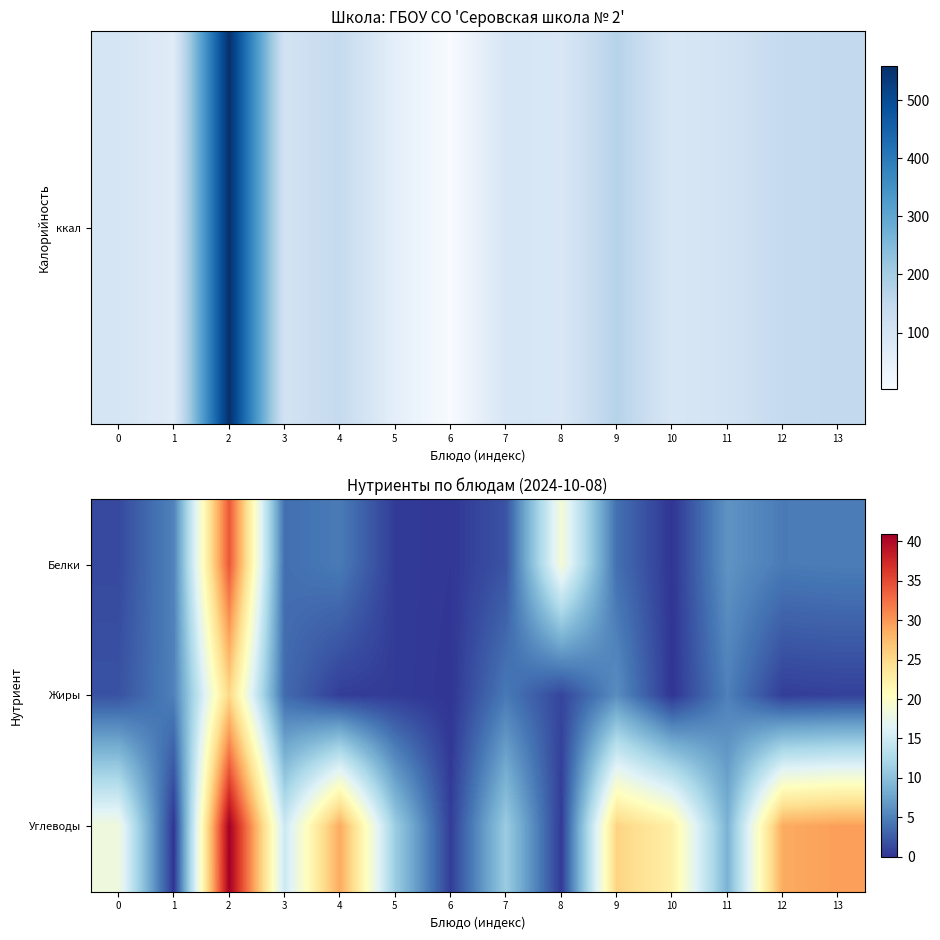

How many data points does each series have?

14